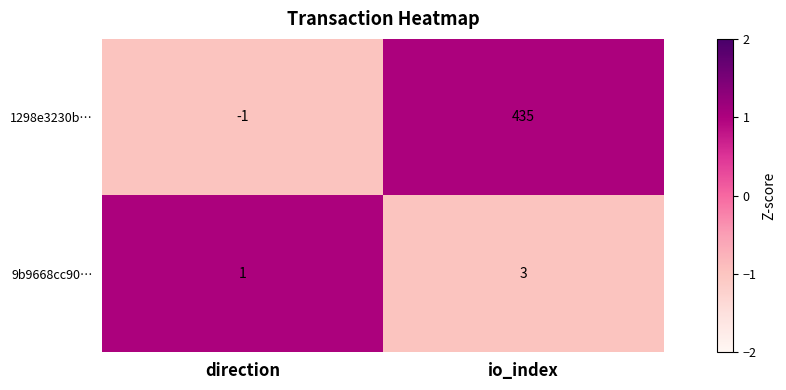

Reading left to right, transcribe all the data shown in this chart.

1298e3230b…: -1	435
9b9668cc90…: 1	3